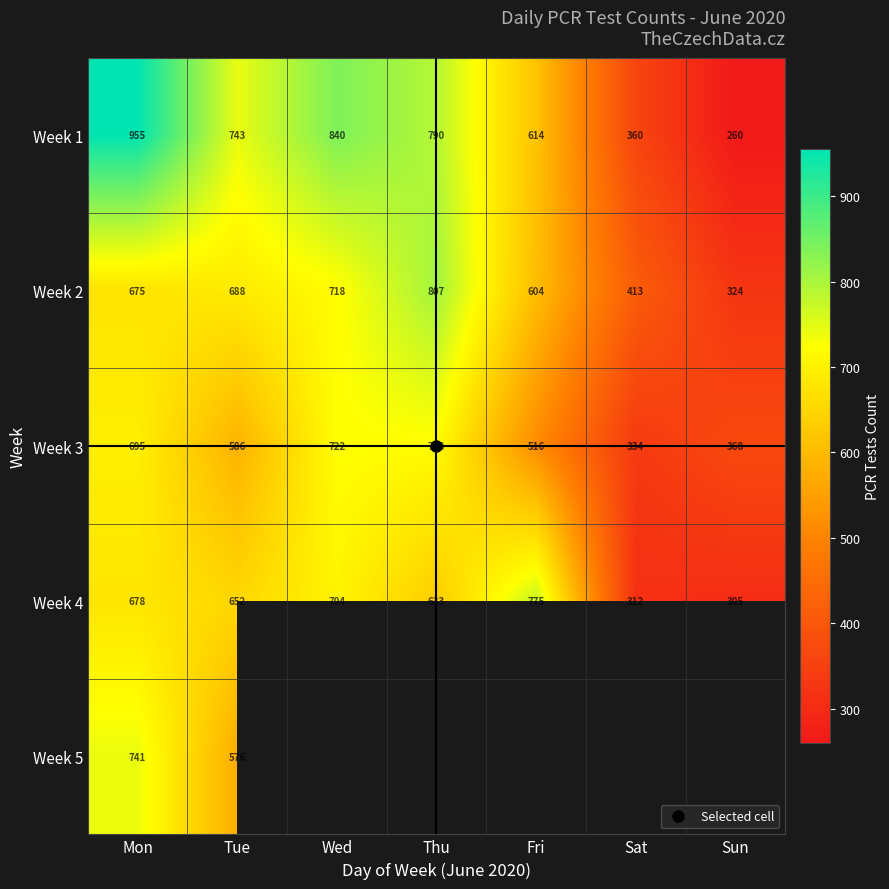

What is the maximum value shown in the chart?

955.0